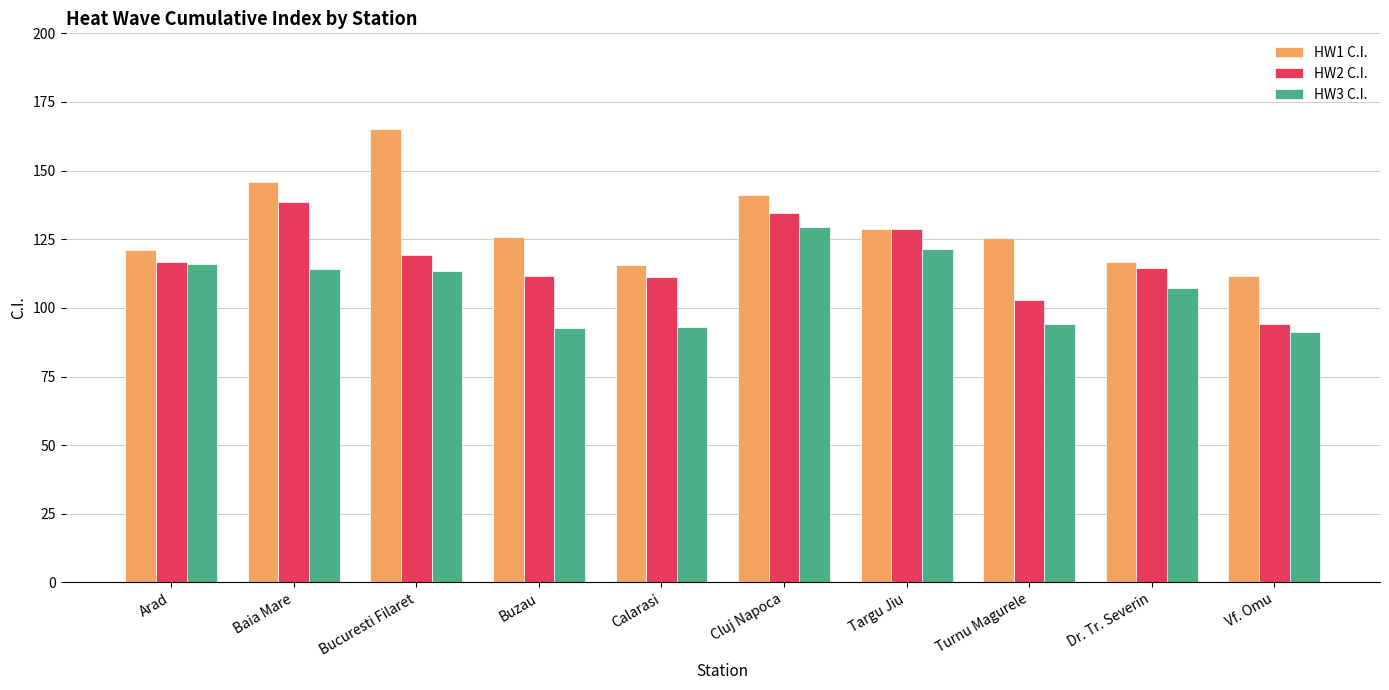

Which series changed the most between Baia Mare and Cluj Napoca?

HW3 C.I.